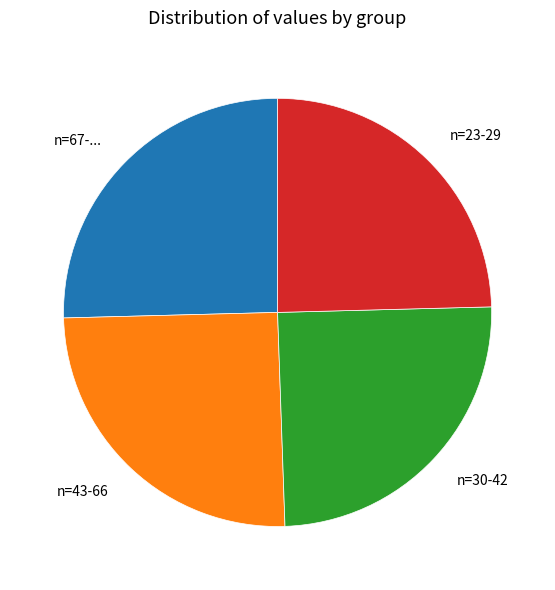

Count the number of slices in the pie.

4